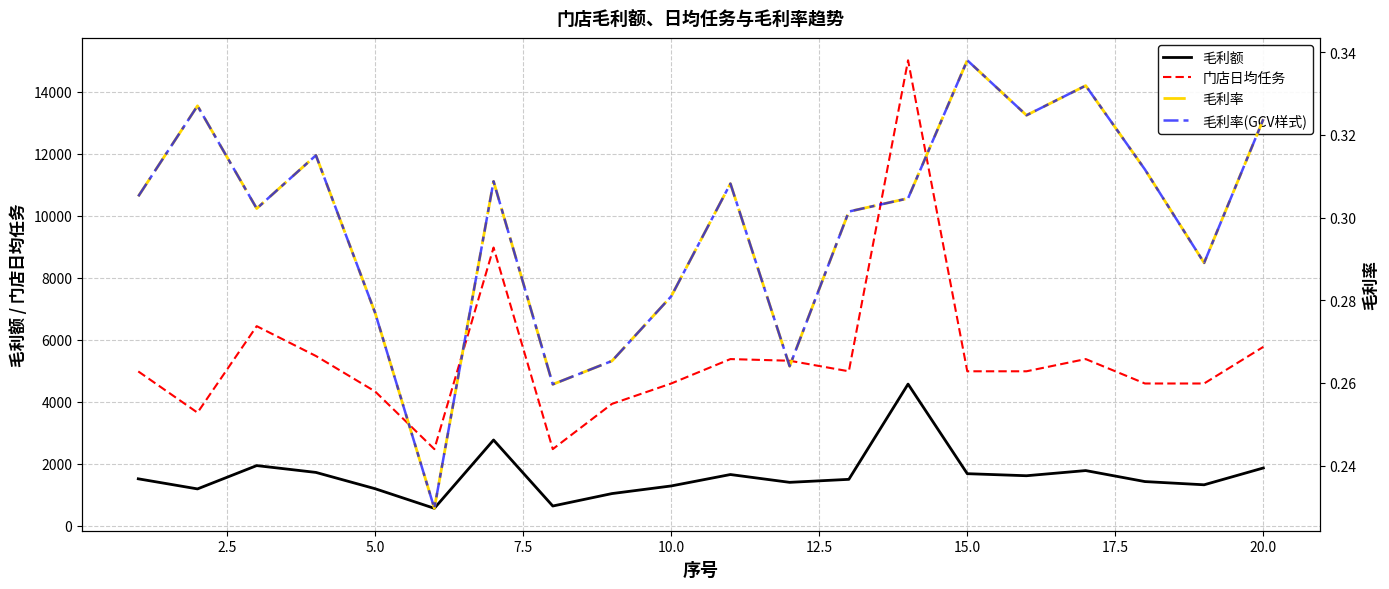

What is the lowest value of the 毛利率 series?

0.2